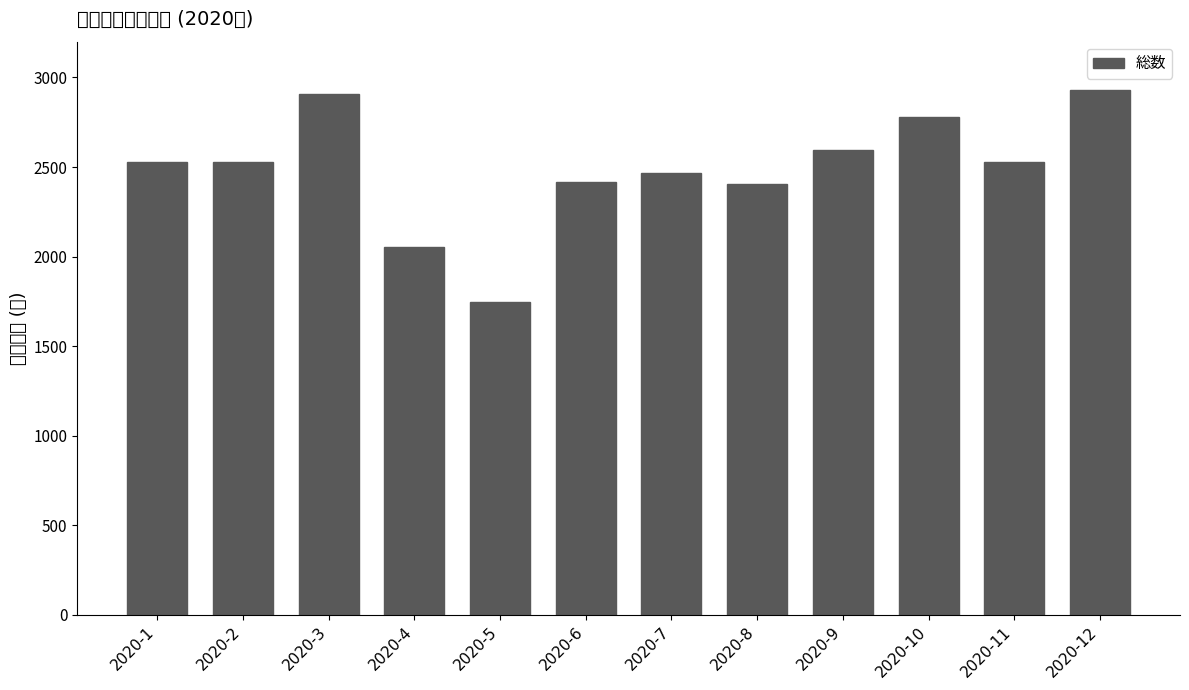

What value does the data have at 2020-6, to the nearest 10?

2420